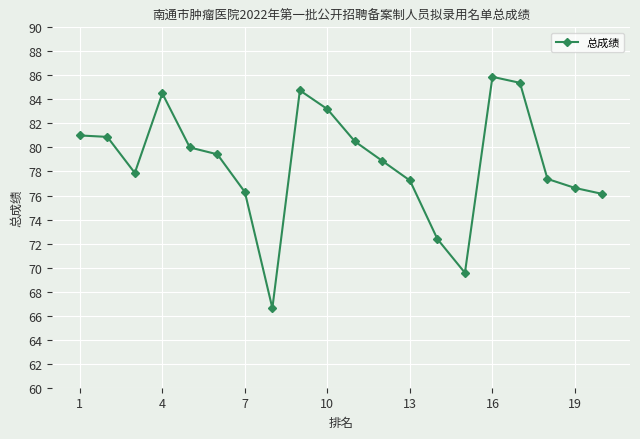

True or false: the data has more than 2 interior local peaks.

True